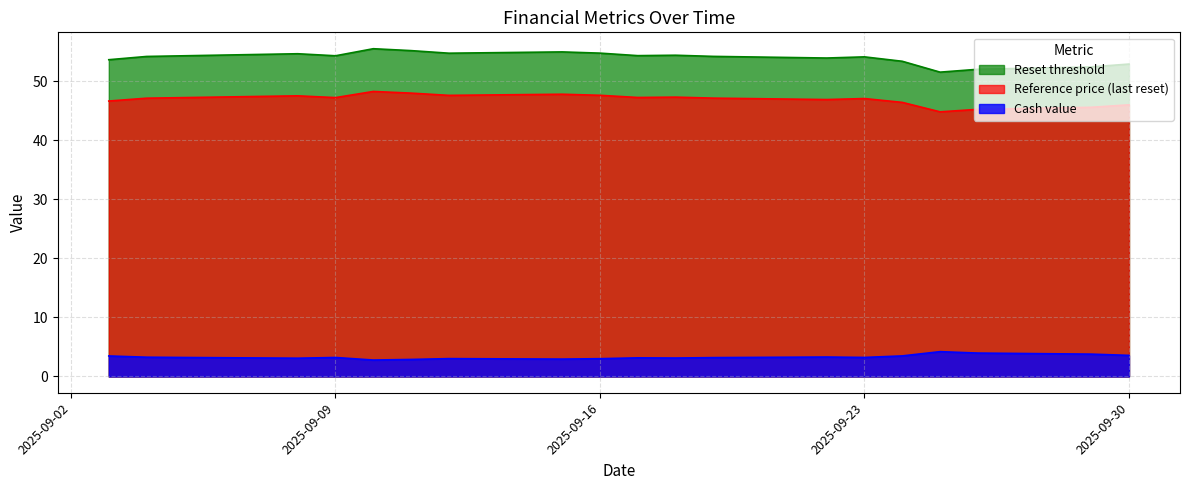

Count the number of categories in the chart.

20